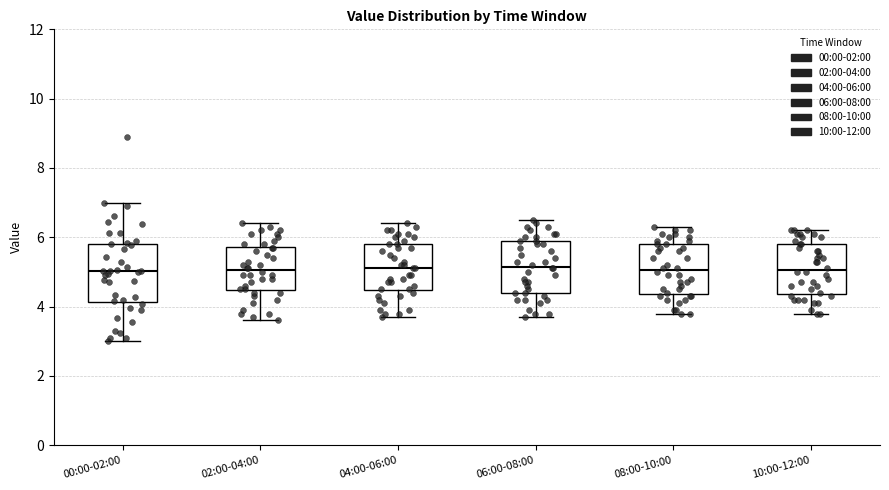

Where does the upper whisker of the box for 10:00-12:00 end on the y-axis? The values are not printed on the chart, so give them approximately, as read against the axis.

6.2